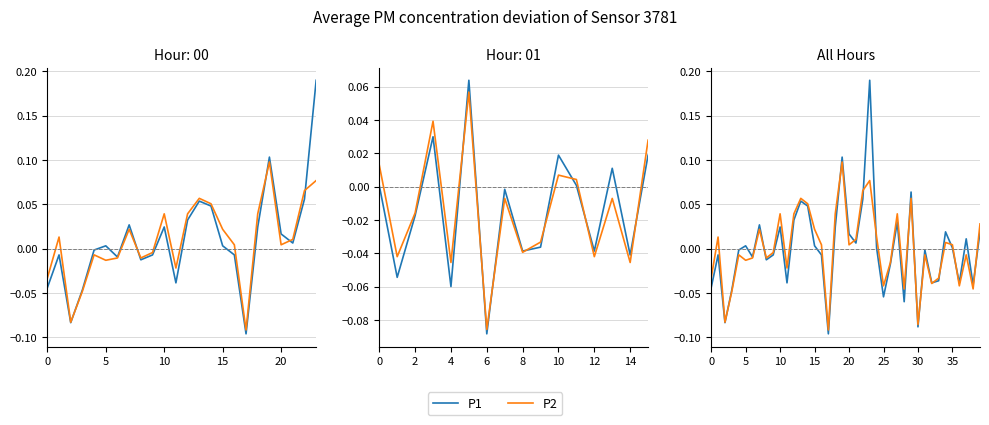

Does the chart display data point markers on the line(s)?

No